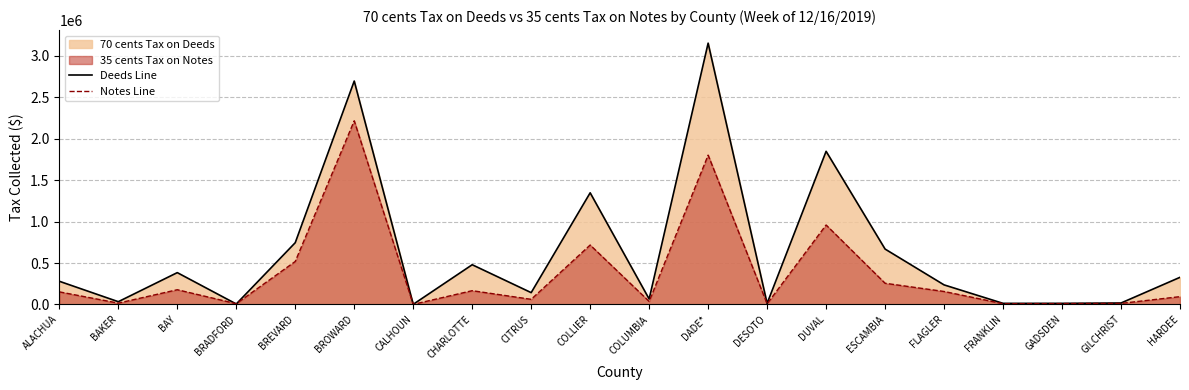

How many times do Deeds Line and Notes Line cross each other?

2